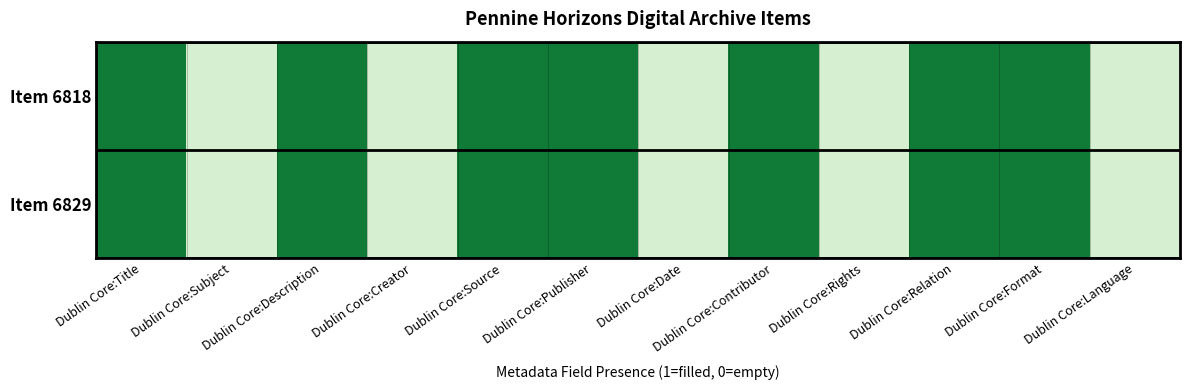

Rank the series by their maximum value, from lowest to highest.

Item 6818, Item 6829